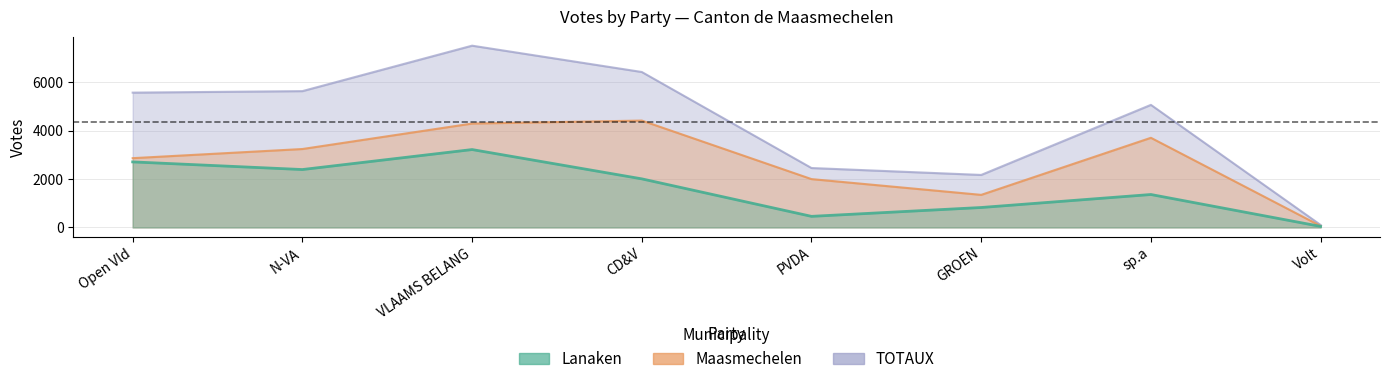

Which series changed the most between PVDA and sp.a?

TOTAUX